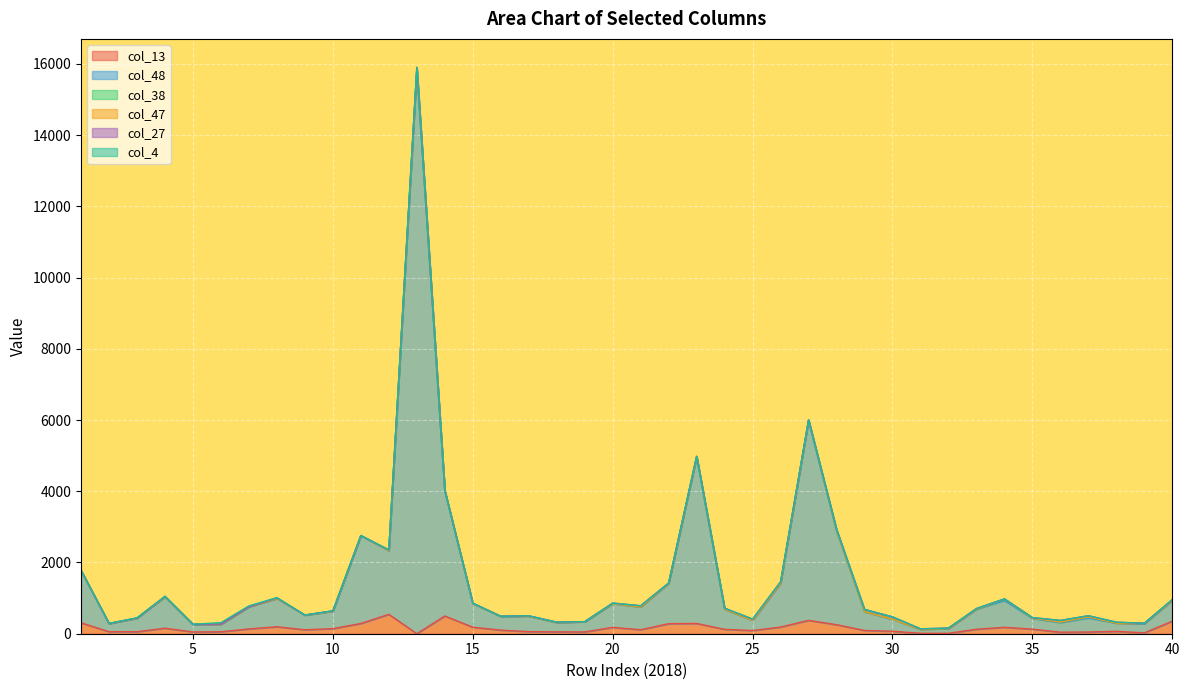

Which series changed the most between 15 and 36?

col_48